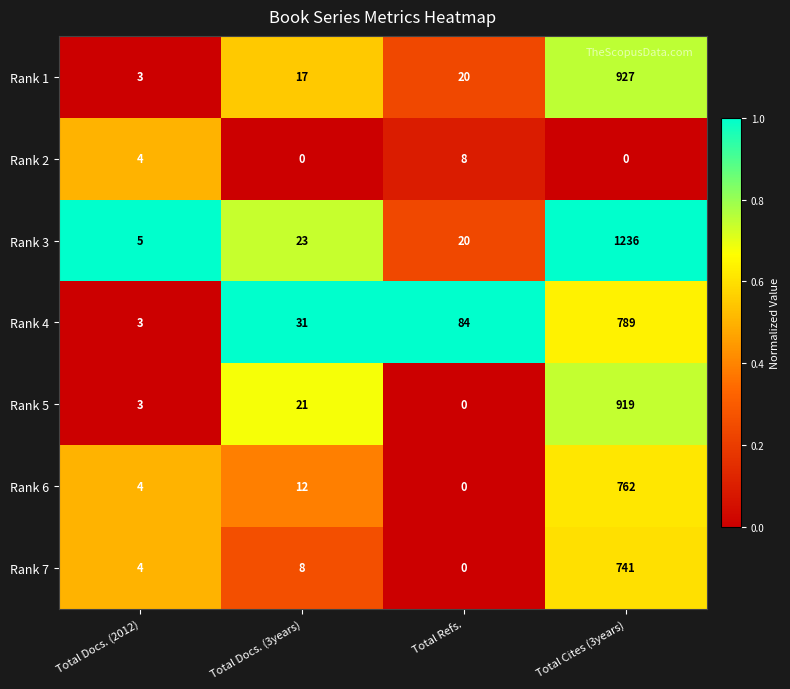

The value of Rank 3 at Total Docs. (3years) is 38. True or false?

False